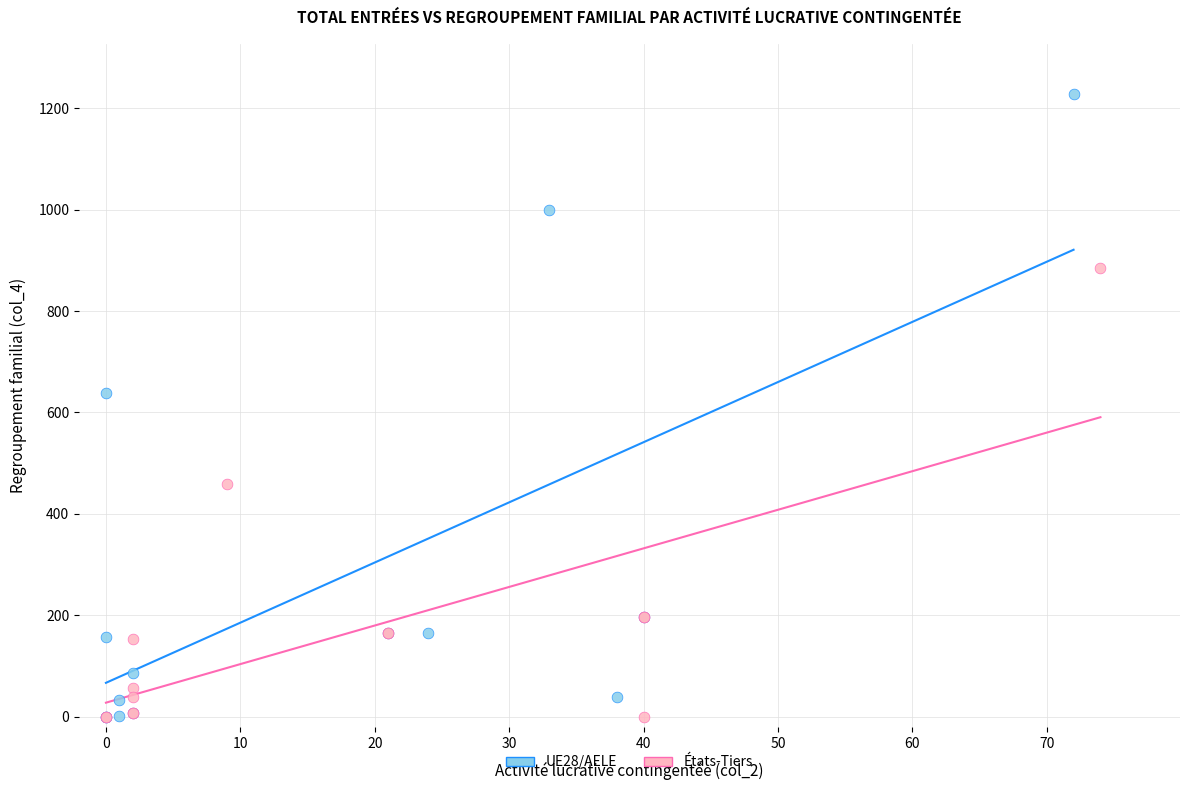

Which series has the widest spread of Y values?

UE28/AELE